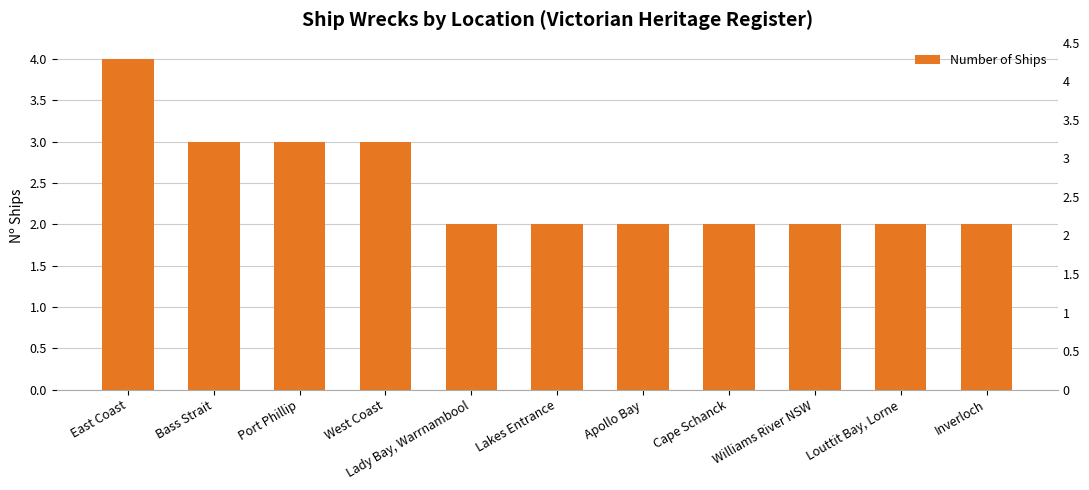

Reading left to right, transcribe all the data shown in this chart.

4	3	3	3	2	2	2	2	2	2	2